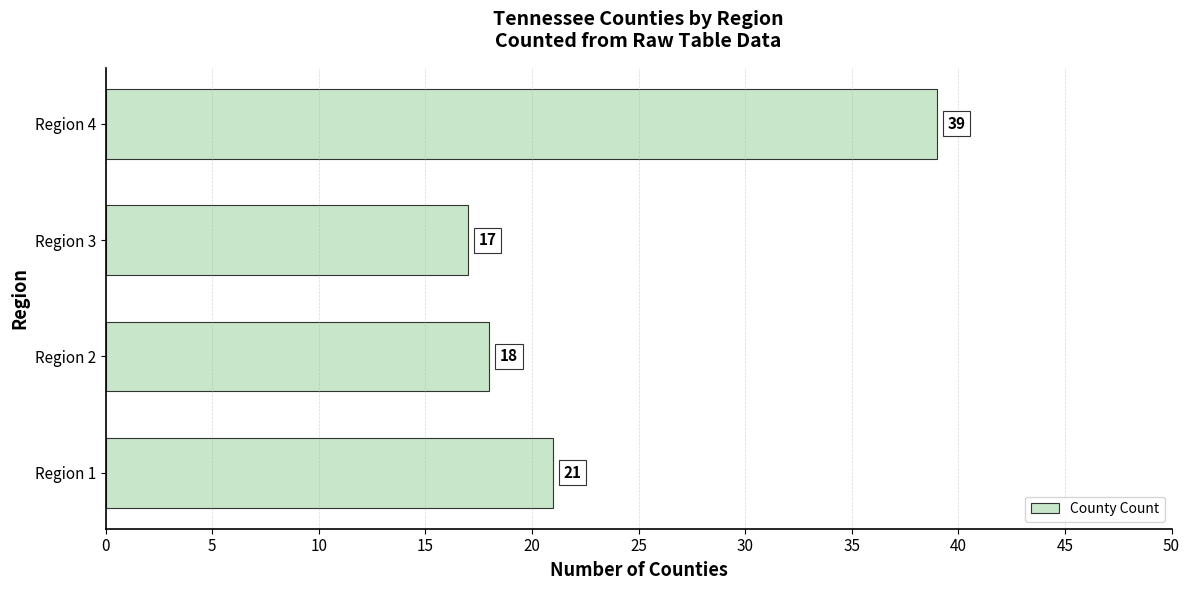

What is the maximum value shown in the chart?

39